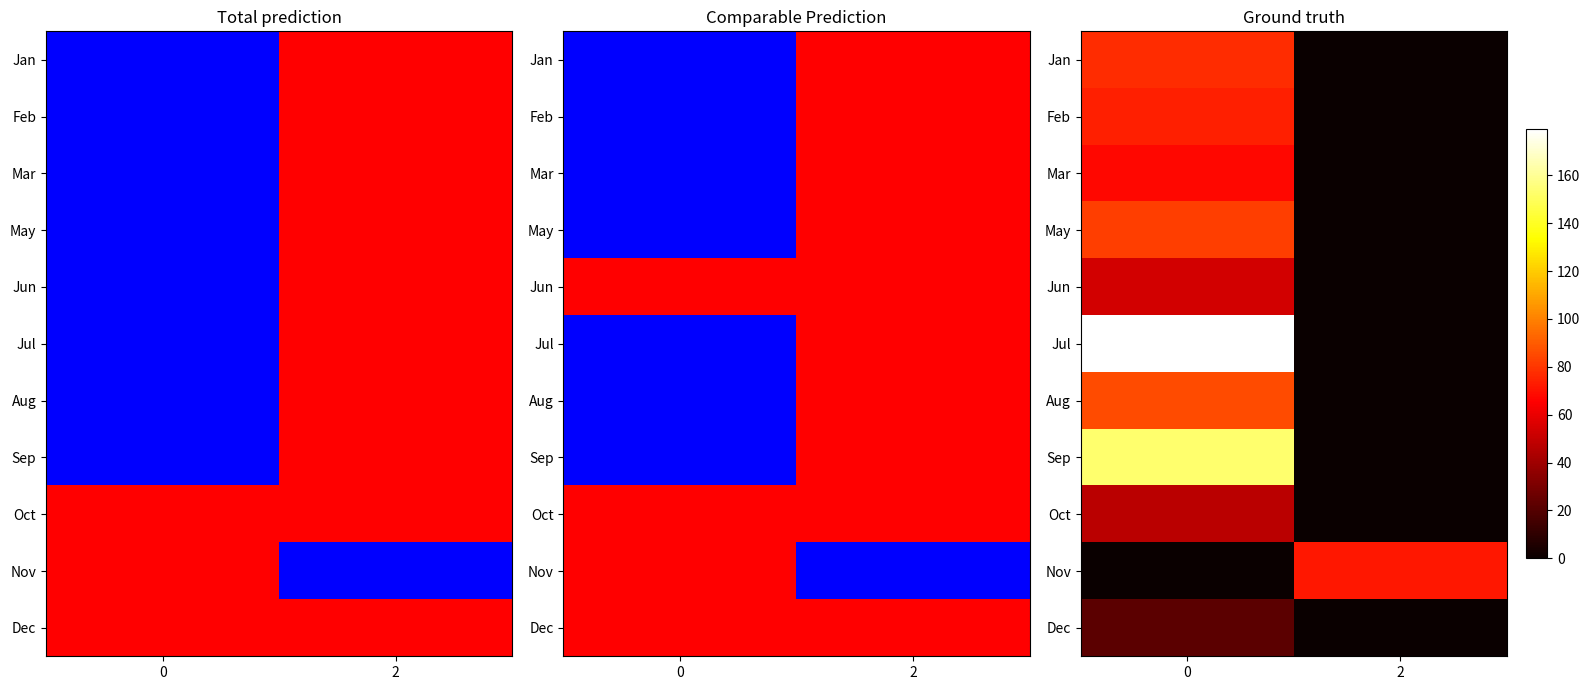

The Mar series shows 19.9 at 0. True or false?

False